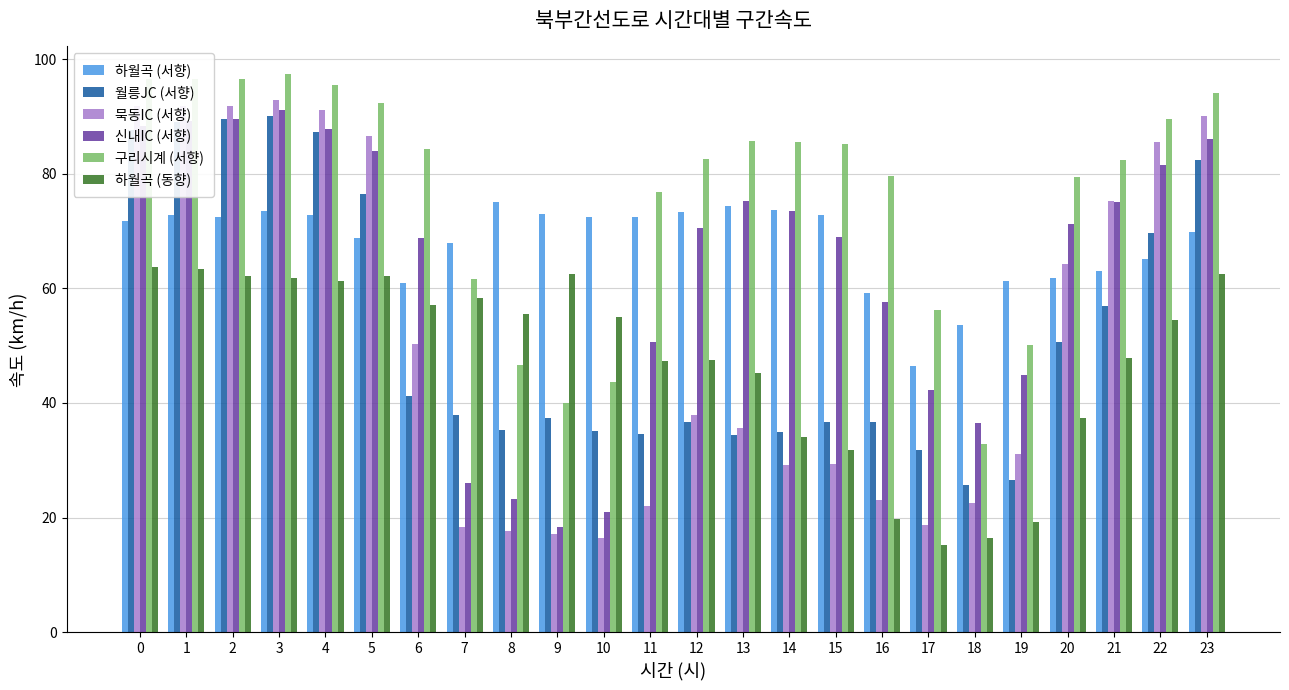

True or false: 묵동IC (서향) has a value of 16.5 at 10.

True